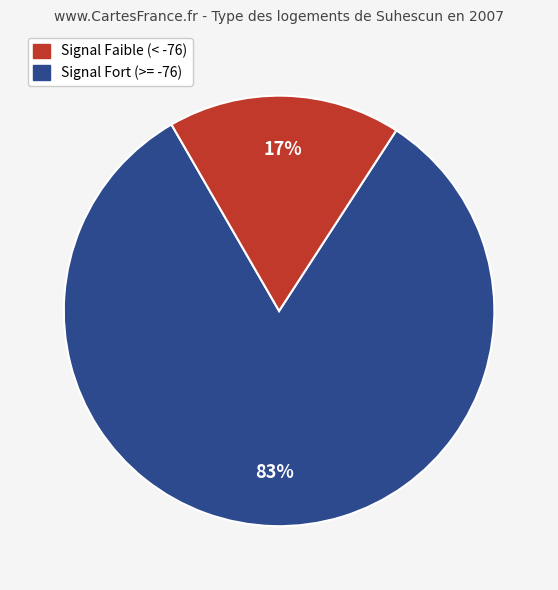

Does any single category account for the majority?

Yes